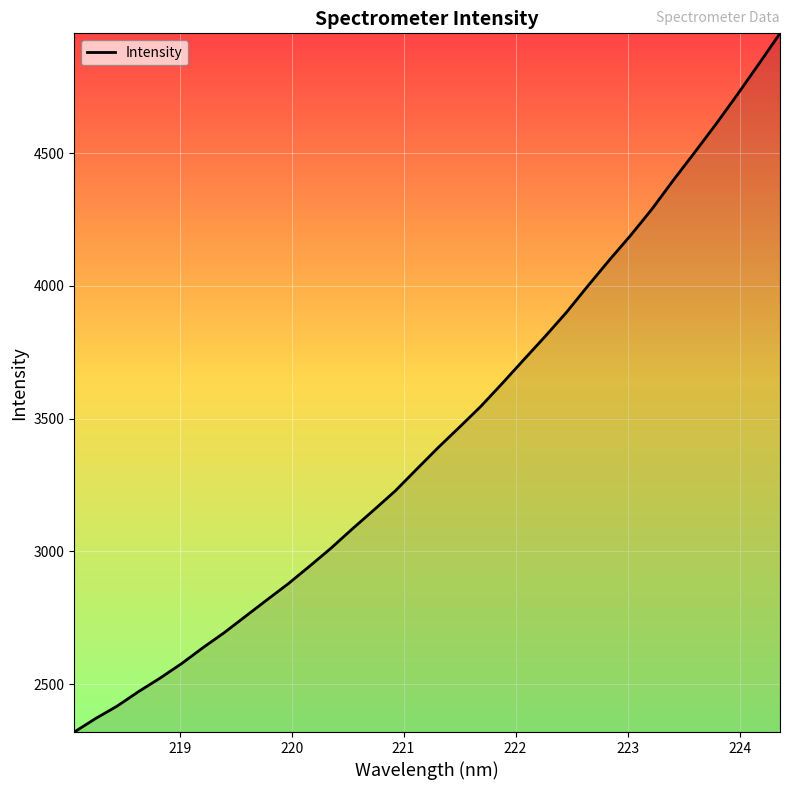

What is the difference between the maximum and second lowest values?

2580.1